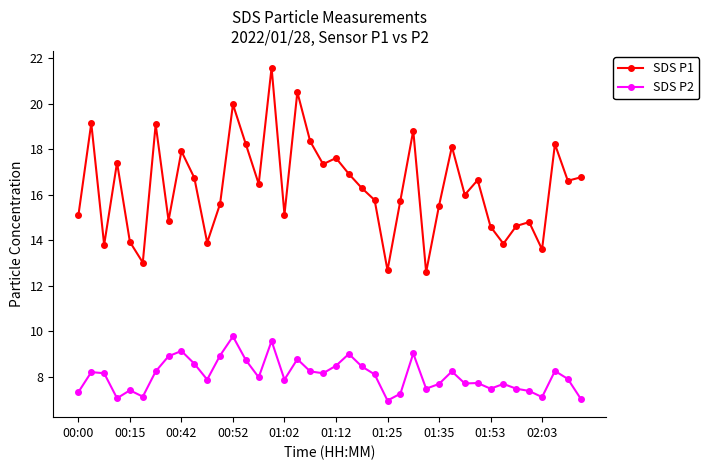

What is the value of the SDS P1 point at the 20th from the left?

17.4